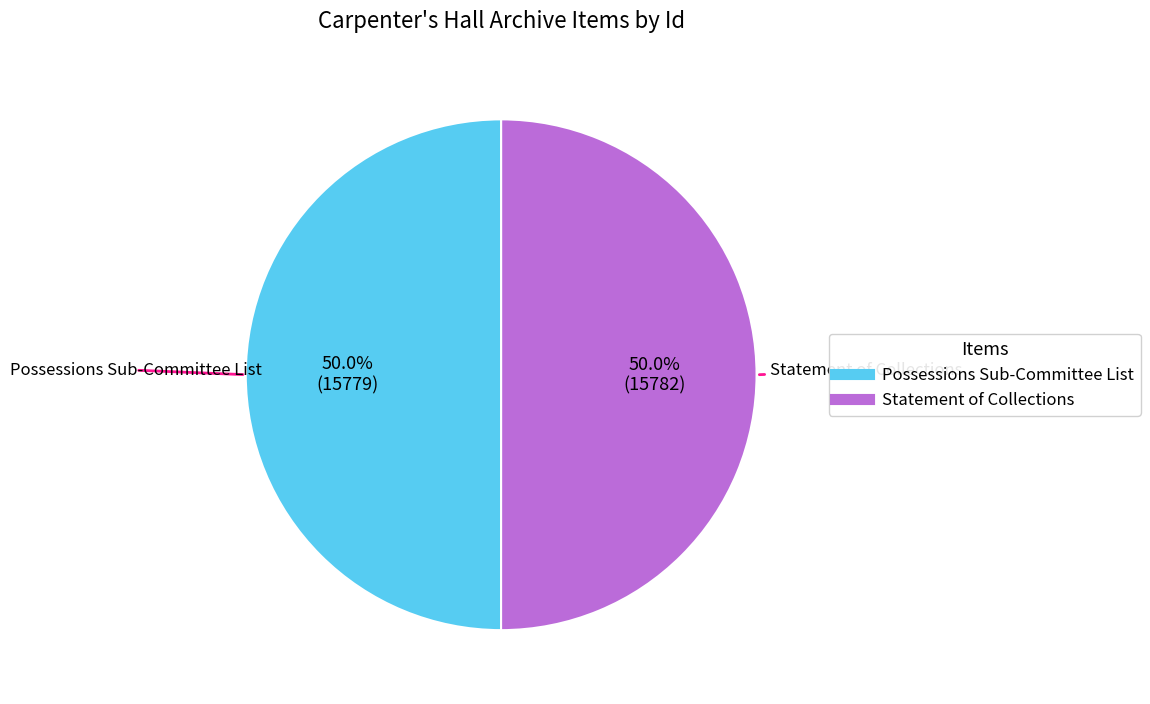

Approximately how many times larger is the value at Statement of Collections compared to Possessions Sub-Committee List?

1.0